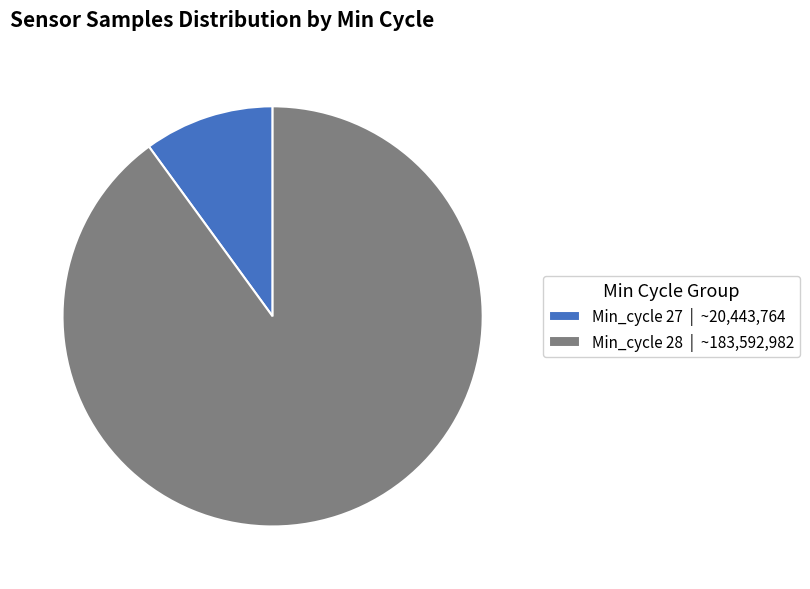

Which has a higher value, Min_cycle 28 | ~183,592,982 or Min_cycle 27 | ~20,443,764?

Min_cycle 28 | ~183,592,982